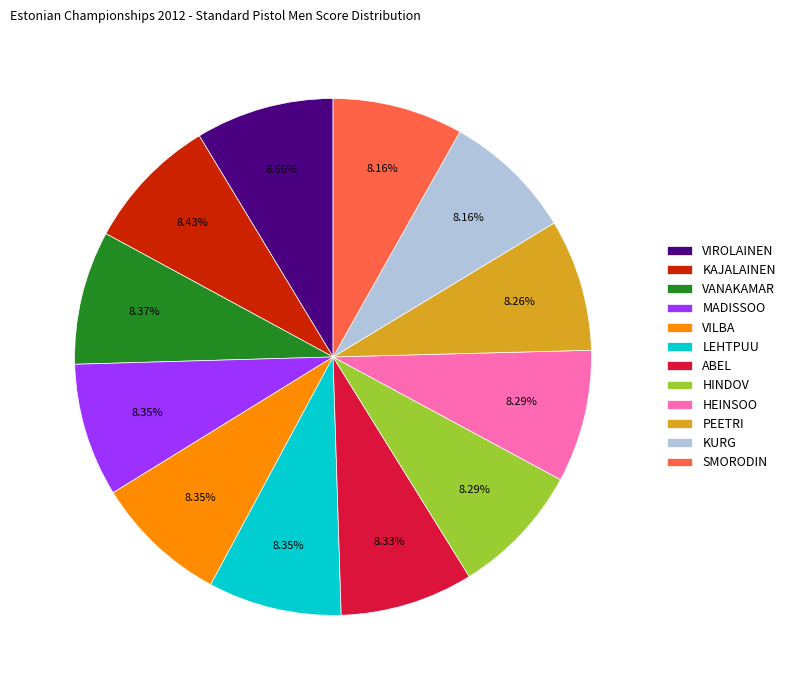

Is the sum of HINDOV and HEINSOO greater than half?

No